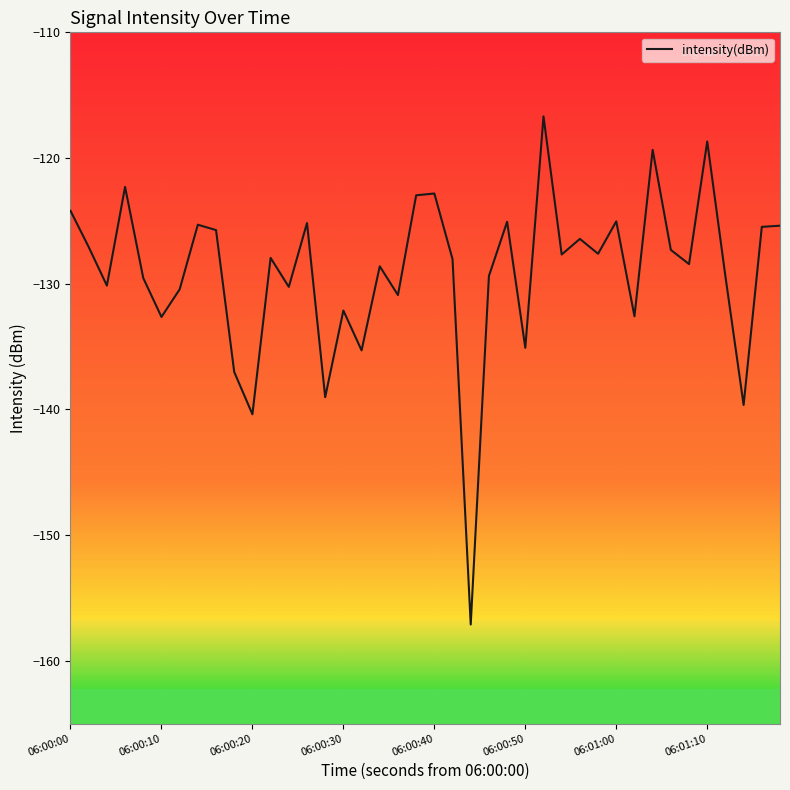

What is the smallest value displayed?

-157.1